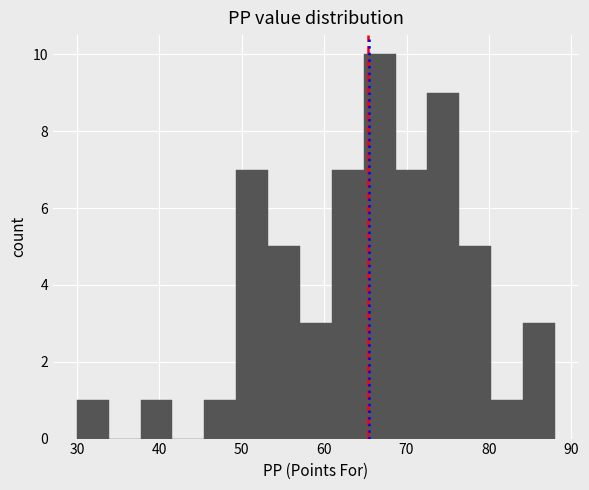

Read against the x-axis, roughly where is the centre of the tallest bar?

67